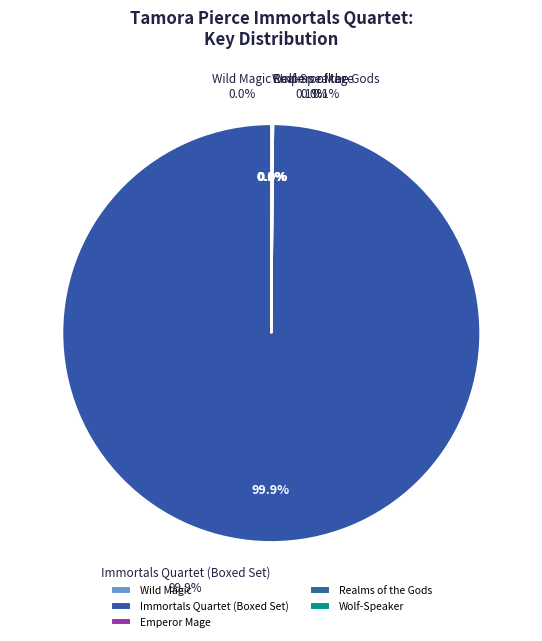

What is the change in value from Wild Magic to Immortals Quartet (Boxed Set)?

+482645980